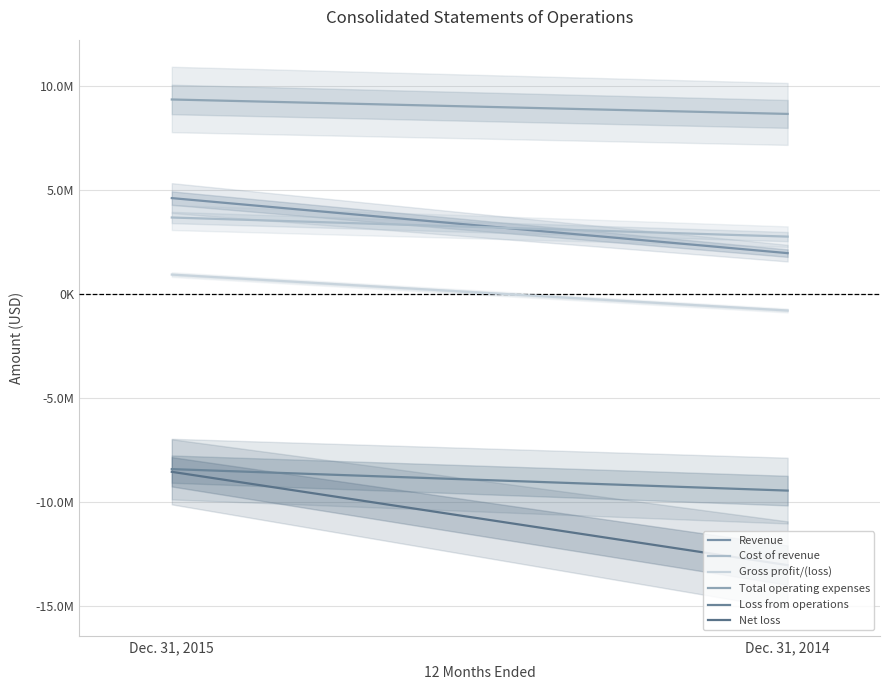

The value of Revenue at Dec. 31, 2014 is 1962622. True or false?

True